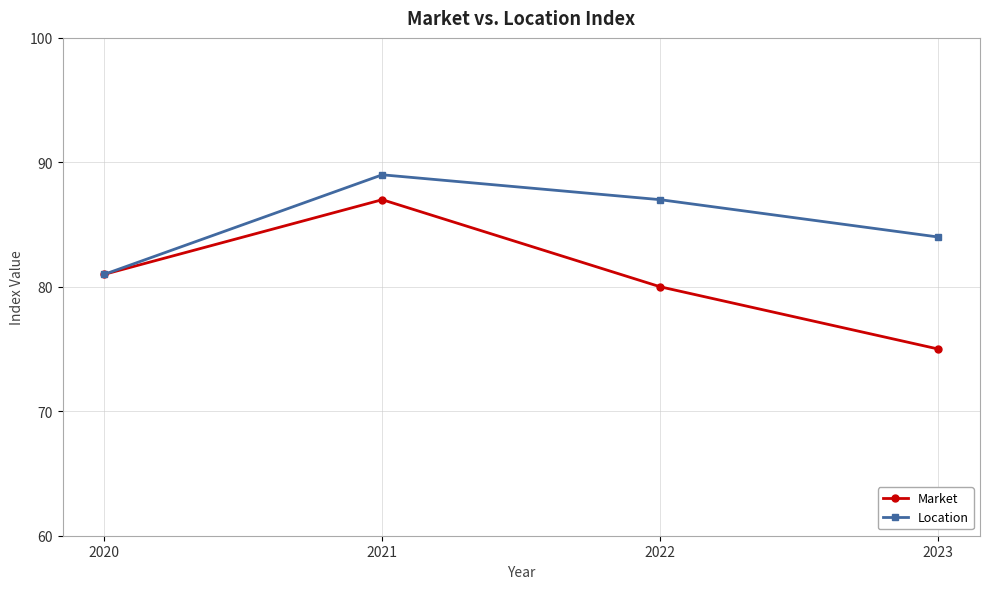

What is the value of the Market point at the 1st from the left?

81